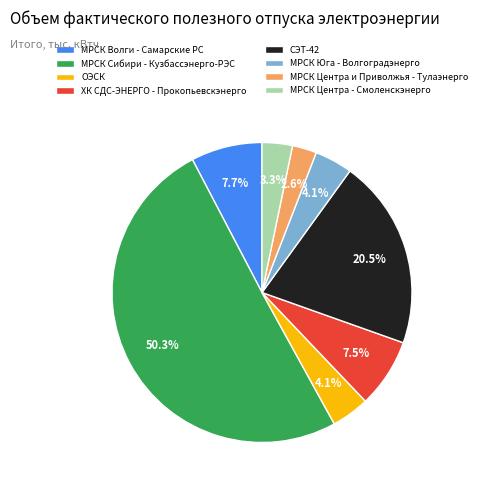

What portion of the pie excludes МРСК Центра и Приволжья - Тулаэнерго?

97.4%